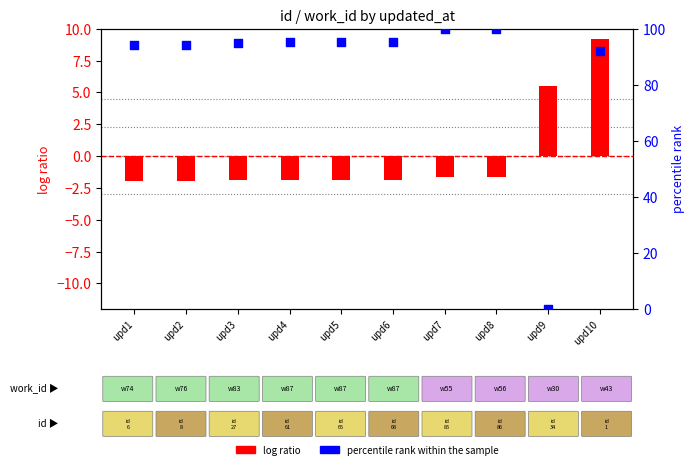

At how many categories does at least one series exceed 85?

9